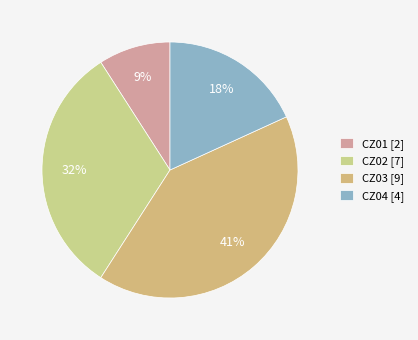

To the nearest percent, what is the difference between the CZ02 and CZ04 slice percentages?

14%